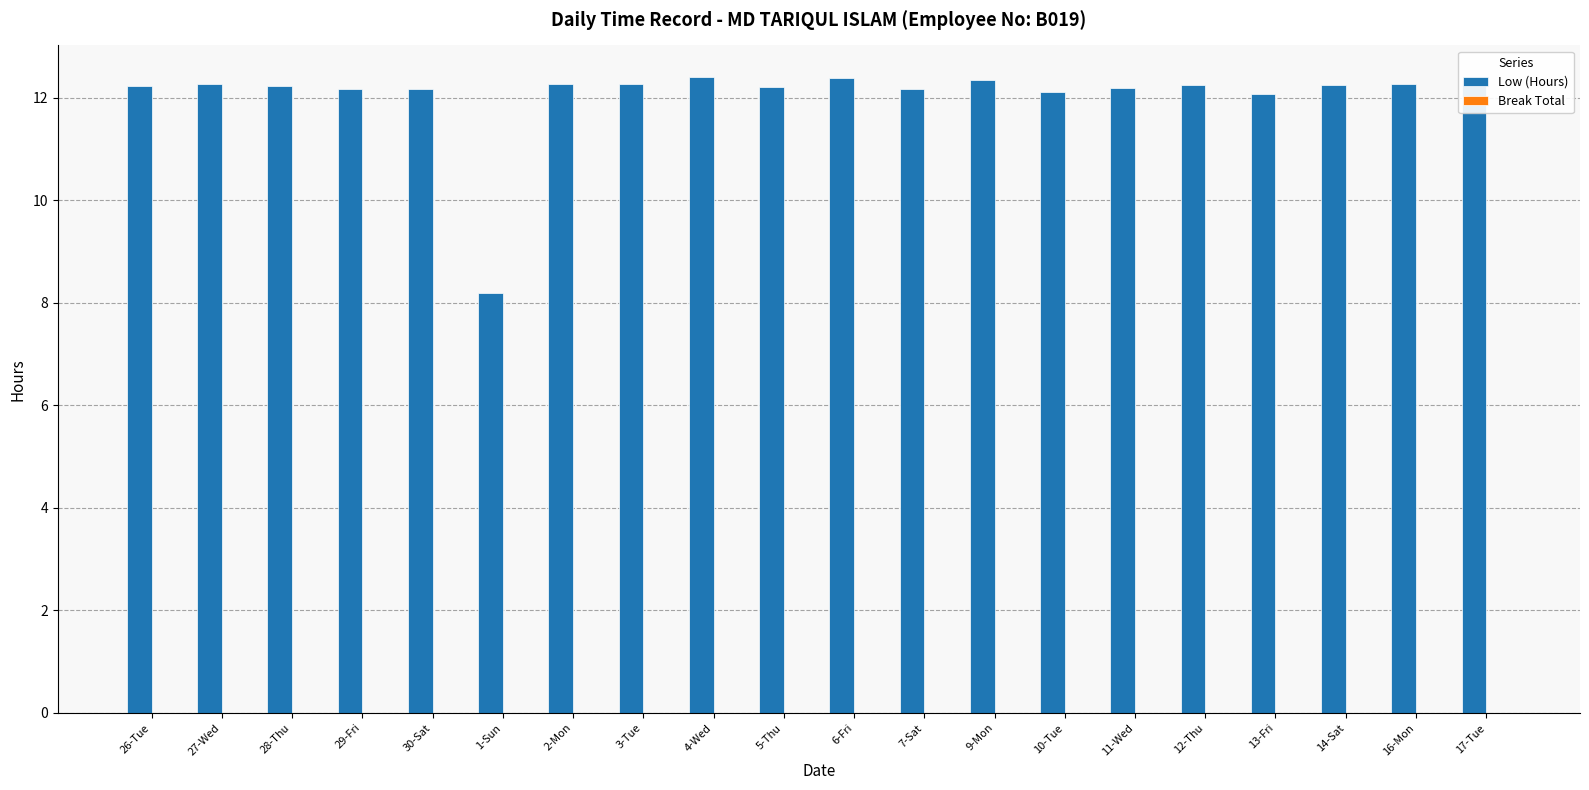

What position from the right is 1-Sun?

15